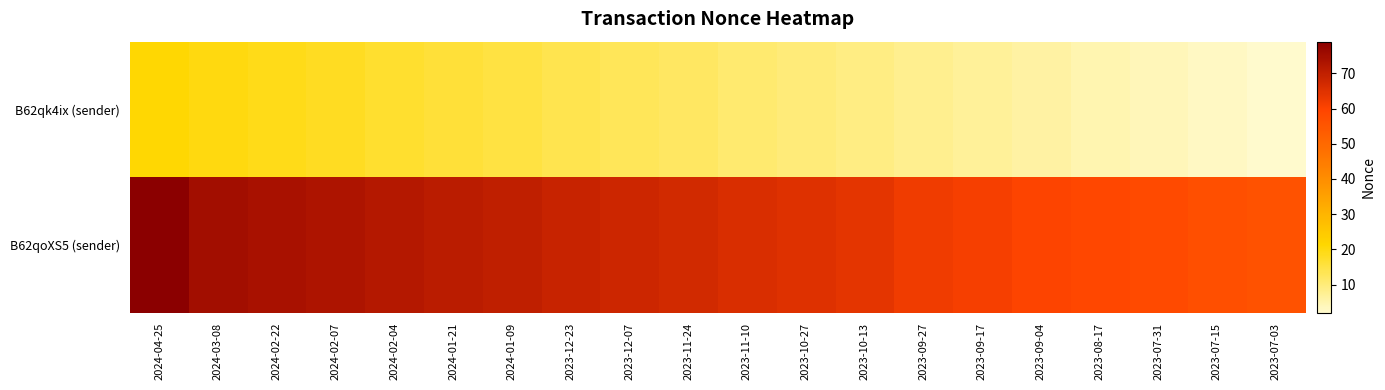

How many series are shown in this chart?

2